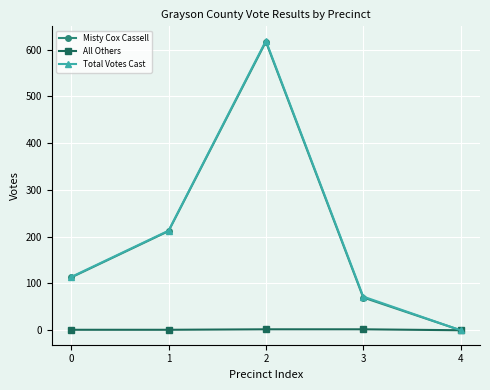

Does the chart have visible grid lines?

Yes